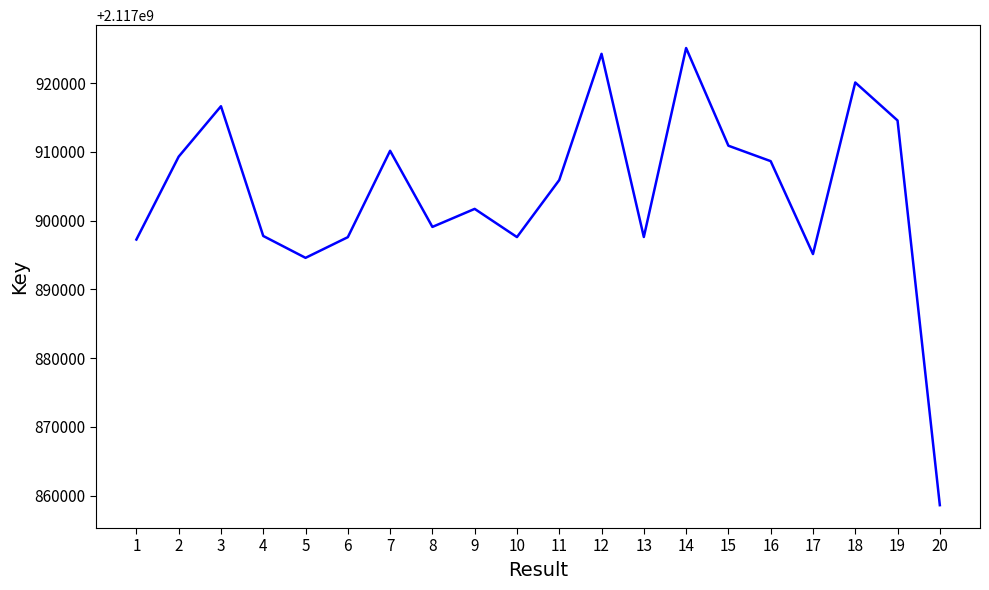

What is the smallest value displayed?

2117858632